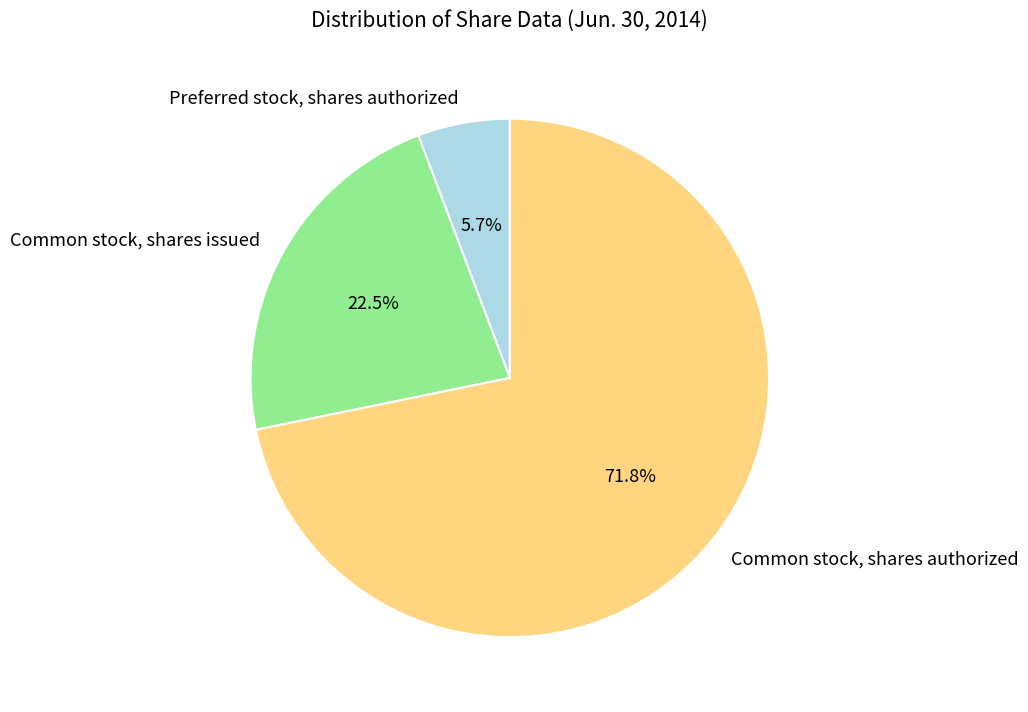

To the nearest percent, what portion does Common stock, shares authorized represent?

72%